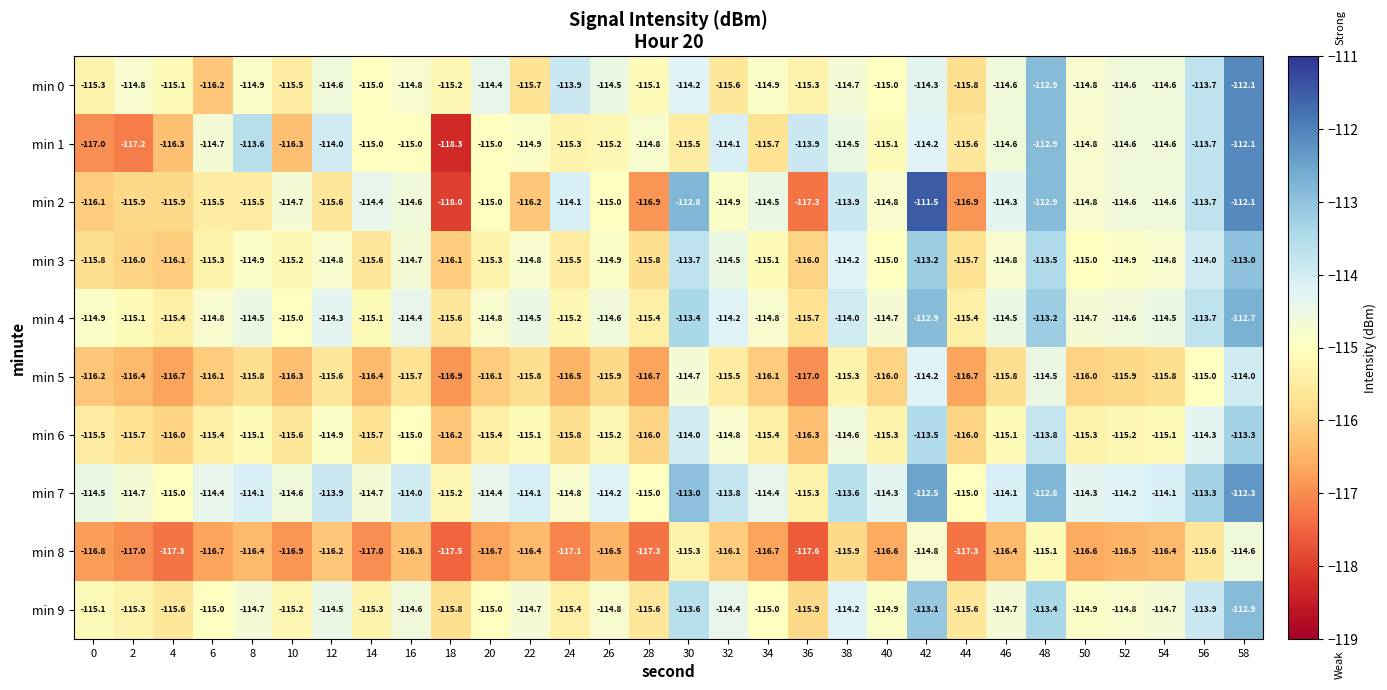

What is the minimum value shown in the chart?

-118.3